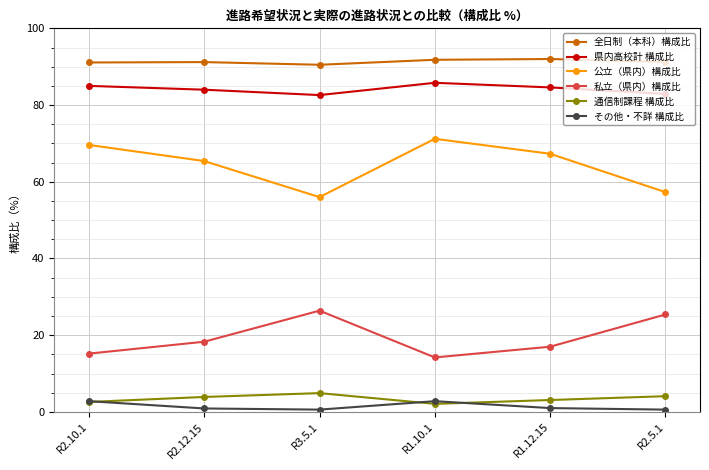

Rank the categories by 私立（県内）構成比 value from lowest to highest.

R1.10.1, R2.10.1, R1.12.15, R2.12.15, R2.5.1, R3.5.1